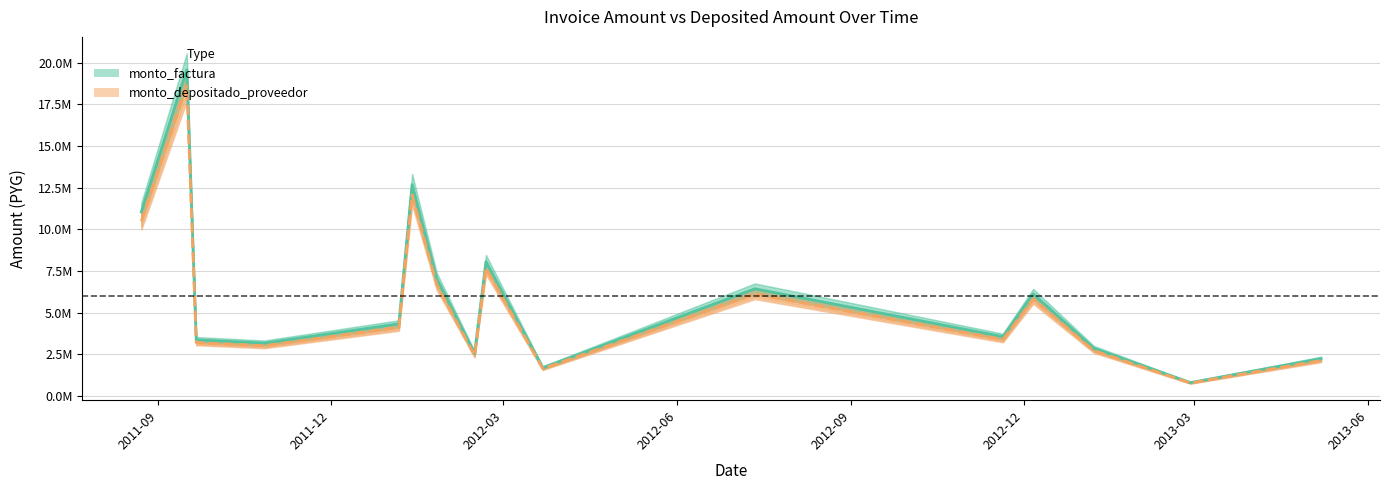

The value of monto_depositado_proveedor at 2011-10-27 is 3014374. True or false?

True